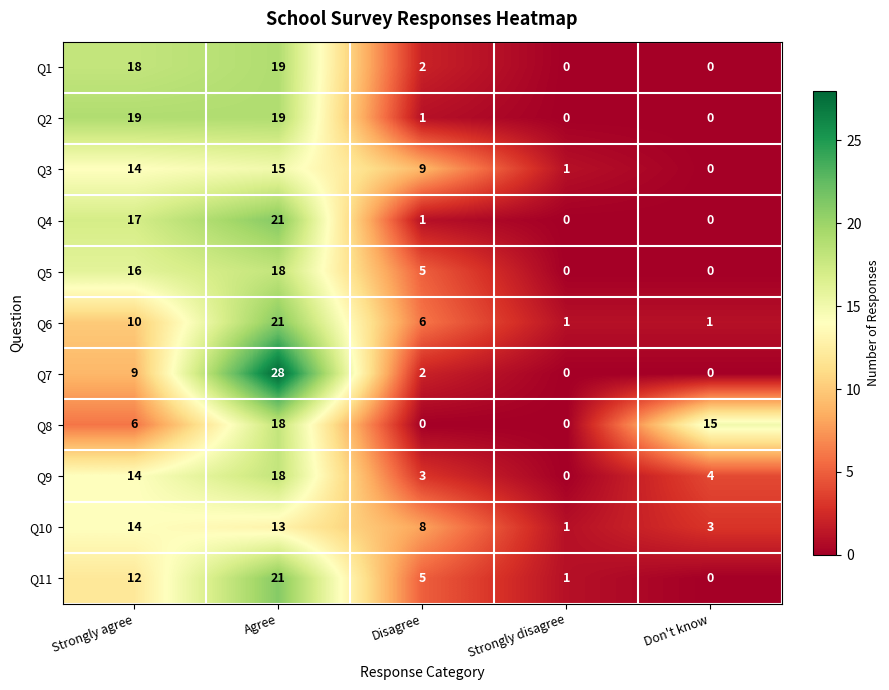

What is the average value of the Q8 series?

8